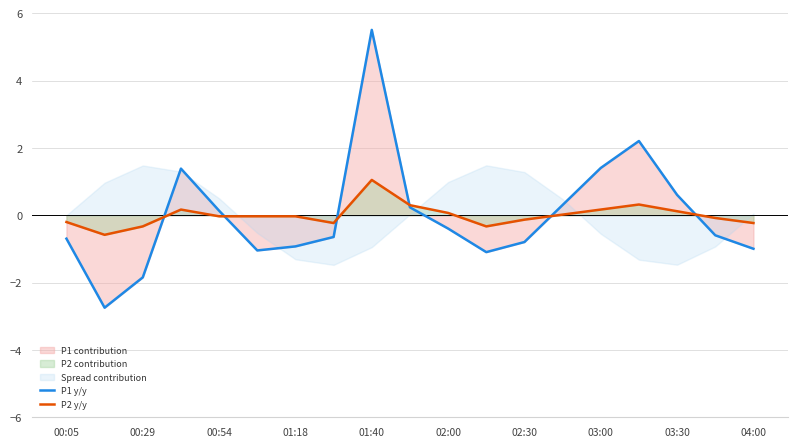

True or false: P2 y/y has a value of 1.6 at 01:40.

False